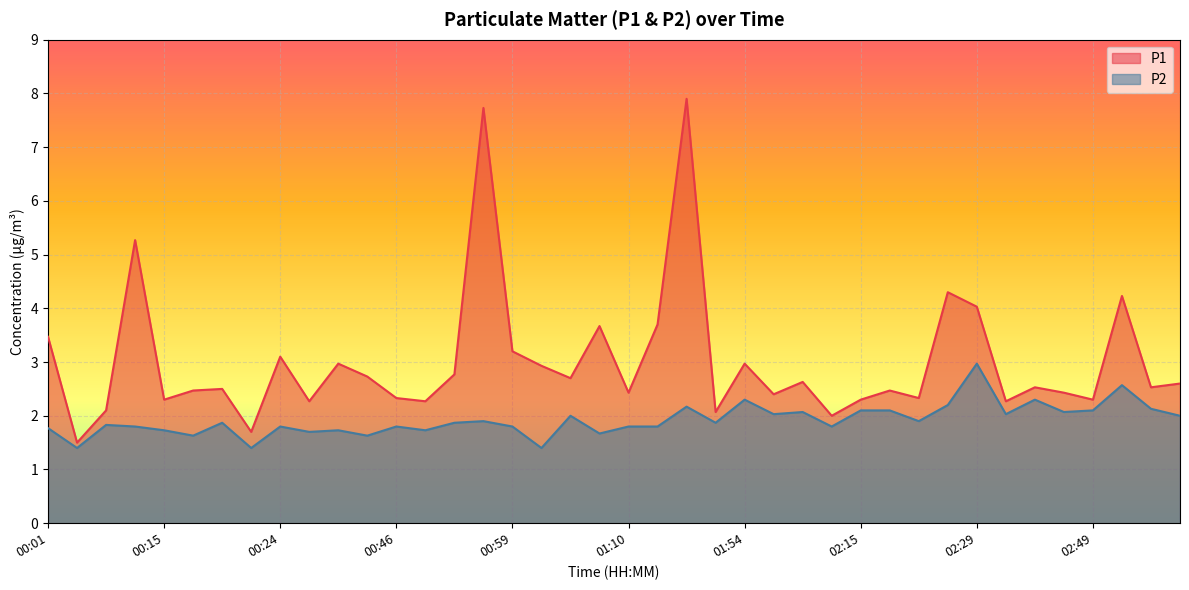

True or false: P1 has more than 1 points higher than both neighbors.

True